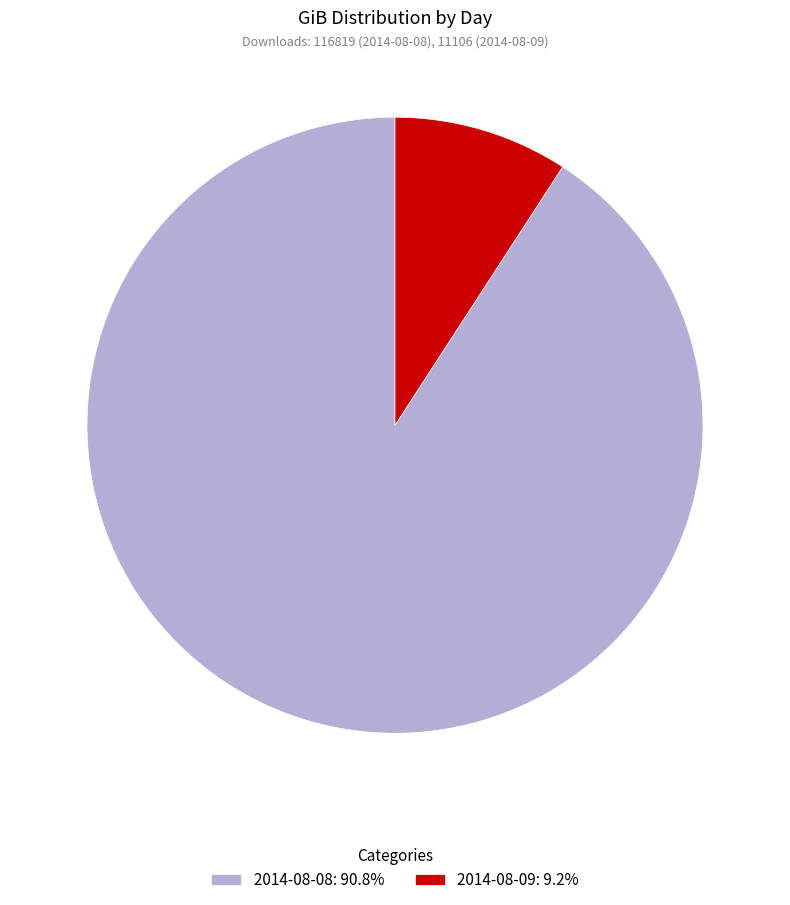

Approximately how many times larger is the value at 2014-08-08: 90.8% compared to 2014-08-09: 9.2%?

9.9